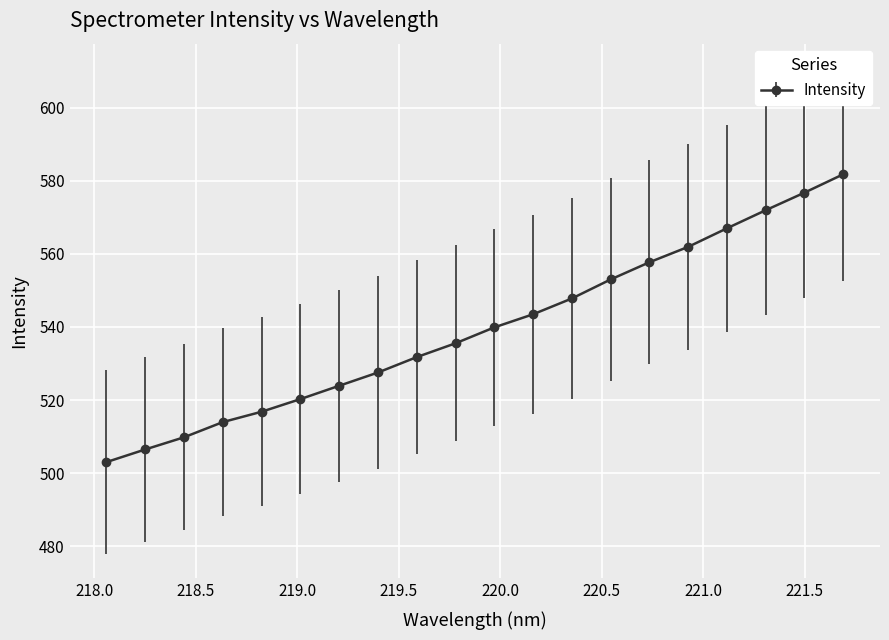

True or false: the data has more than 1 interior local peaks.

False